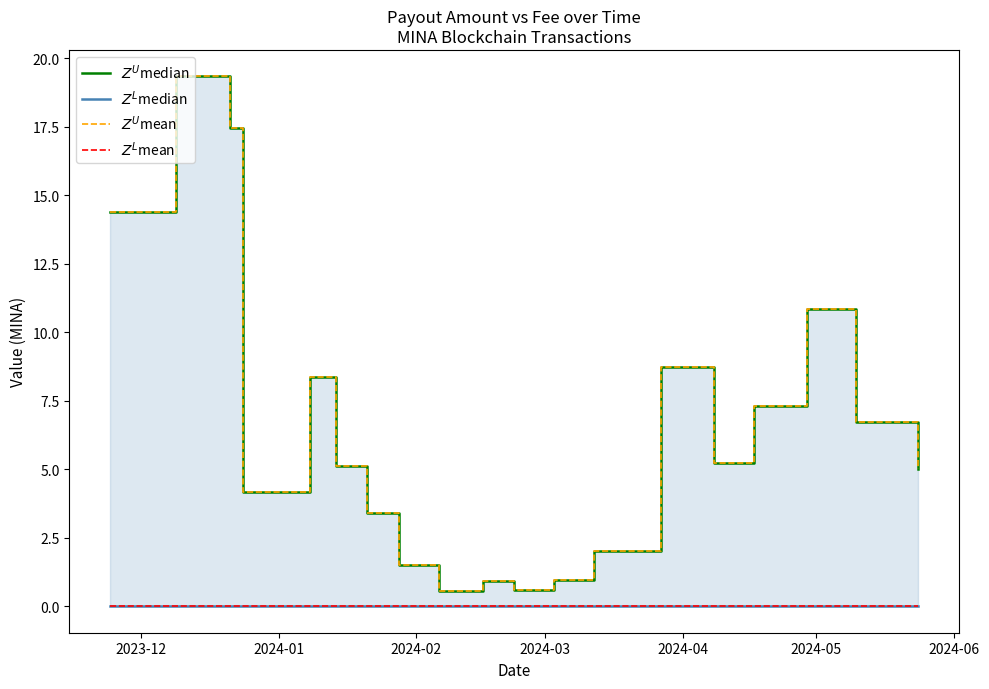

Reading right to left, list all the values displayed in this chart.

$Z^U$median: 5.0	6.7	10.9	7.3	5.2	8.7	8.7	2.0	0.9	0.6	0.9	0.5	1.5	3.4	5.1	8.4	4.2	17.4	19.3	14.4
$Z^L$median: 0.0	0.0	0.0	0.0	0.0	0.0	0.0	0.0	0.0	0.0	0.0	0.0	0.0	0.0	0.0	0.0	0.0	0.0	0.0	0.0
$Z^U$mean: 5.0	6.7	10.9	7.3	5.2	8.7	8.7	2.0	0.9	0.6	0.9	0.5	1.5	3.4	5.1	8.4	4.2	17.4	19.3	14.4
$Z^L$mean: 0.0	0.0	0.0	0.0	0.0	0.0	0.0	0.0	0.0	0.0	0.0	0.0	0.0	0.0	0.0	0.0	0.0	0.0	0.0	0.0